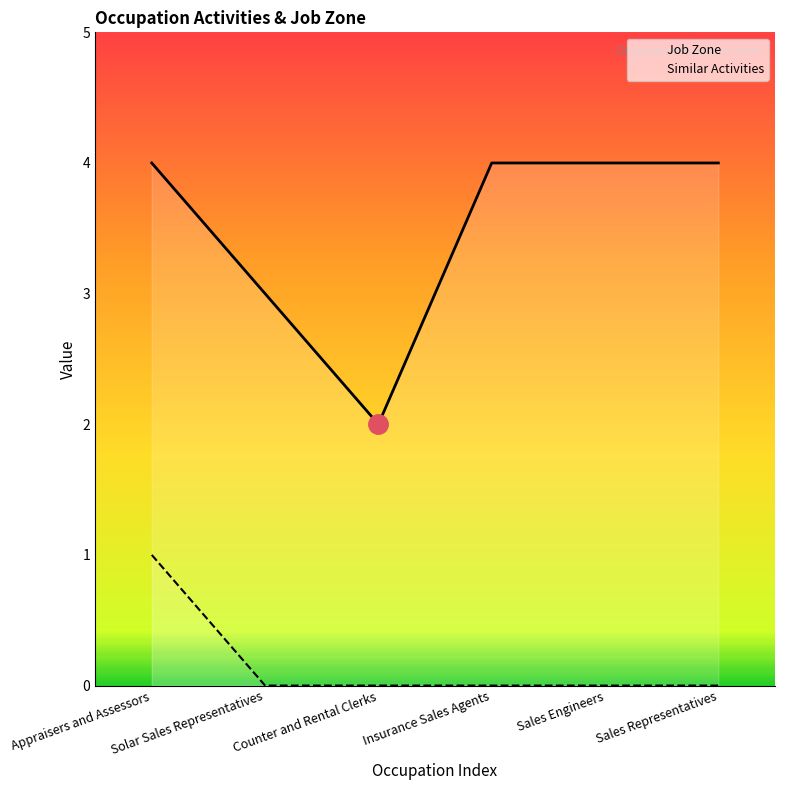

True or false: Job Zone has more than 1 points higher than both neighbors.

False